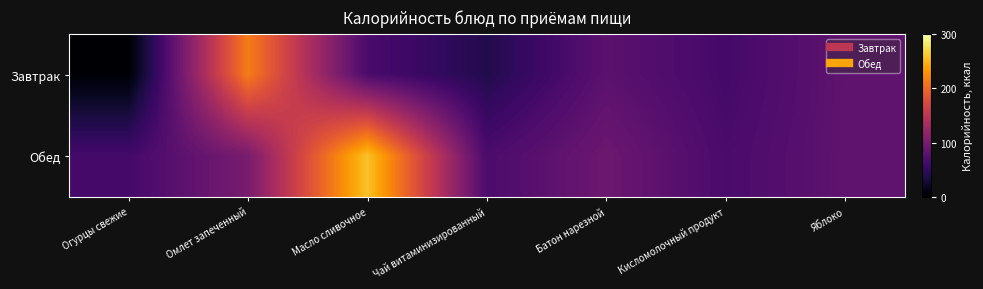

Which series has the widest spread of values?

Завтрак